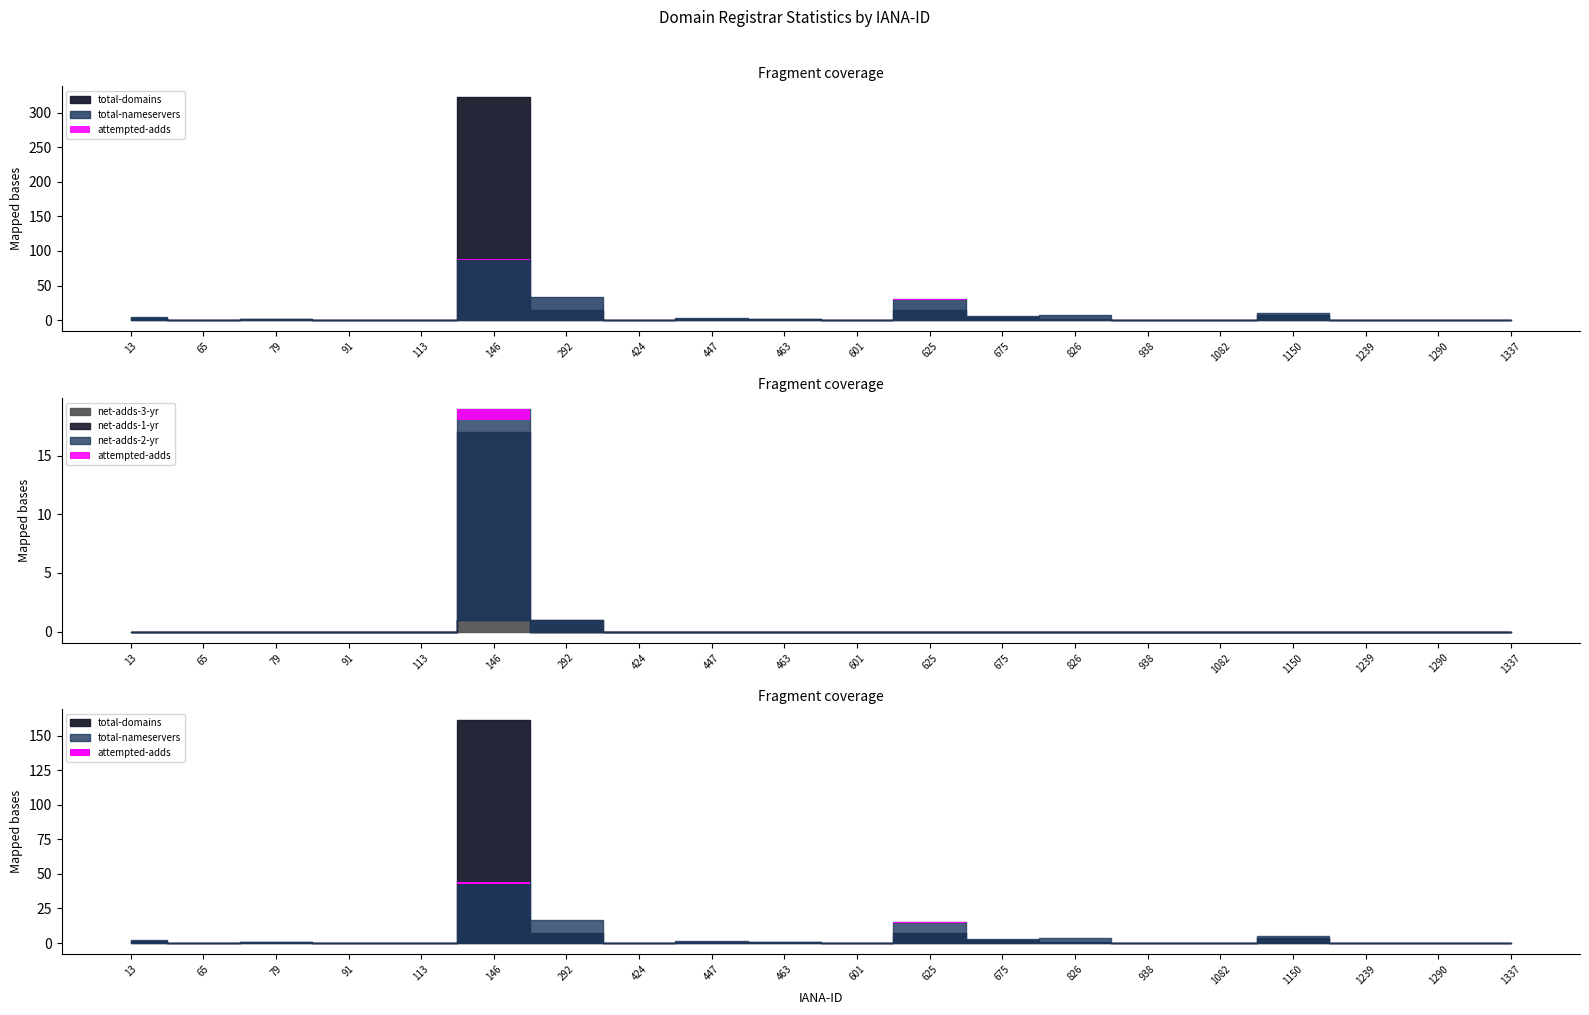

True or false: total-domains and attempted-adds intersect in this chart.

False